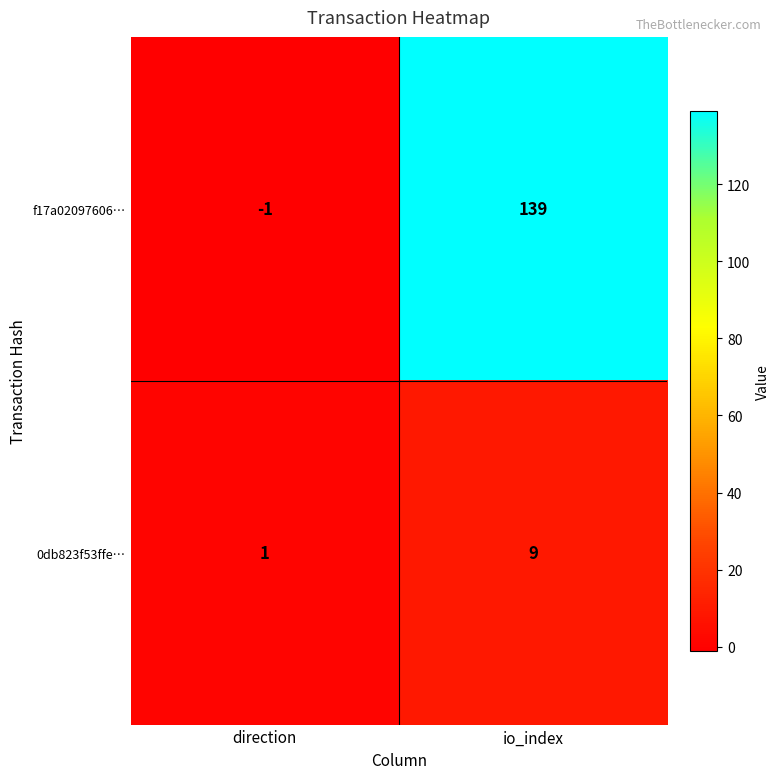

What is the sum of the f17a02097606… values at io_index and direction?

138